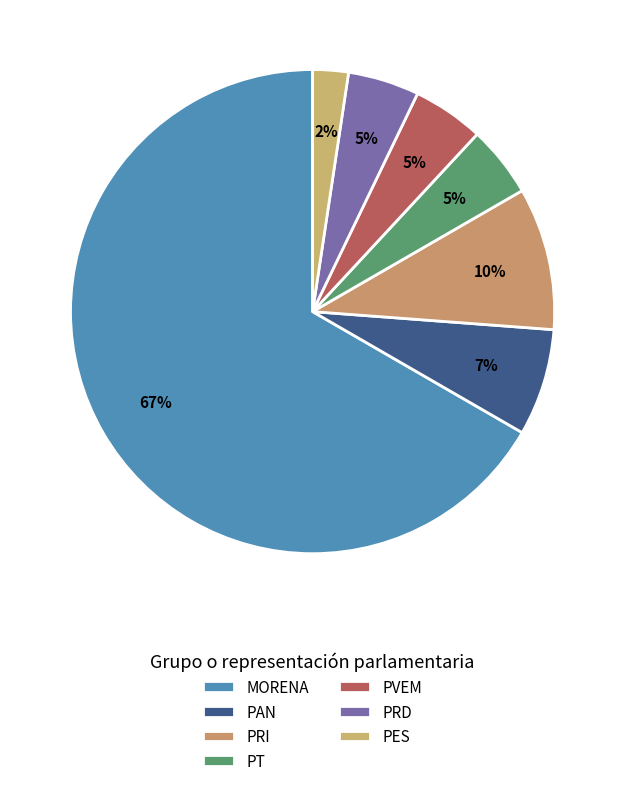

How many slices are in this pie chart?

7